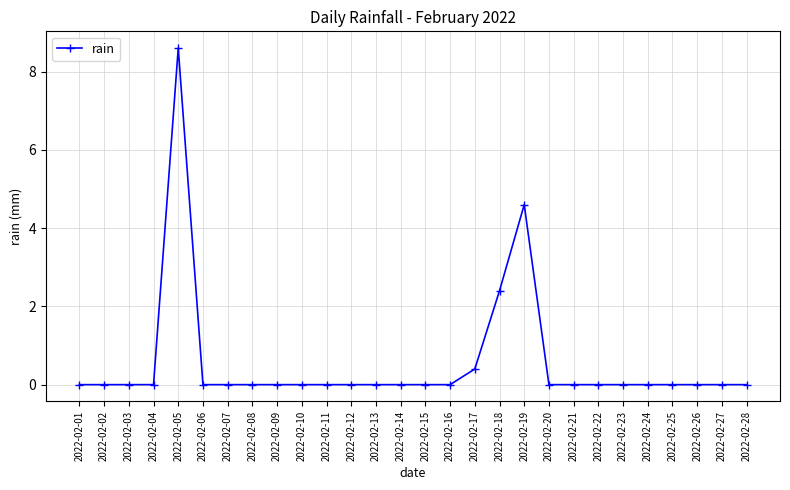

Where is the data nearest to the value 4?

2022-02-19